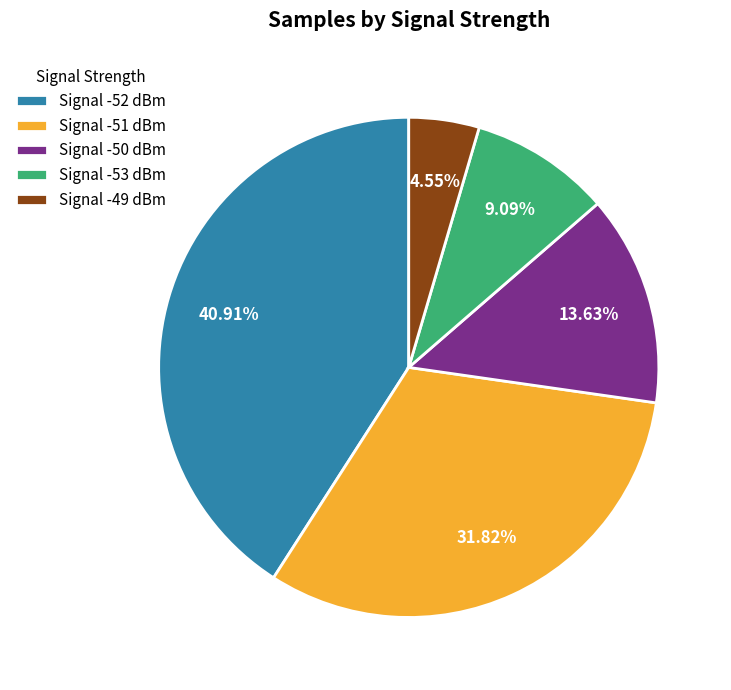

Does any single category account for the majority?

No